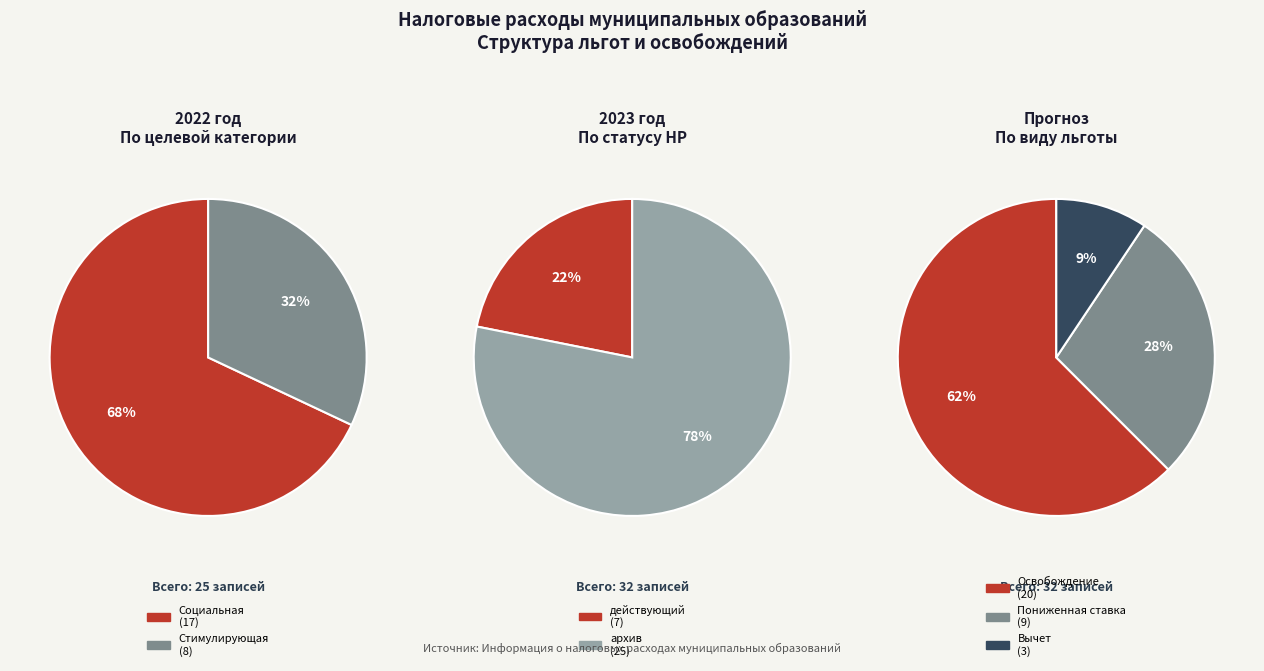

Rank the categories by value from lowest to highest.

действующий, архив